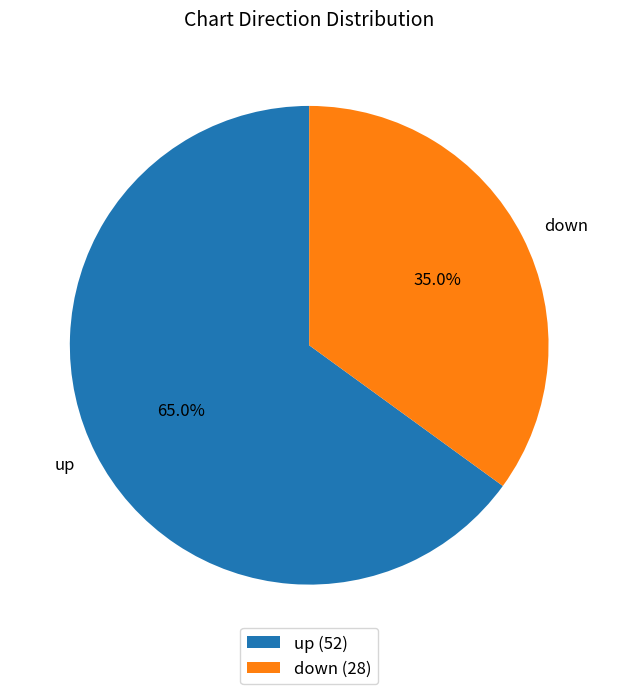

Which category has the smallest portion of the pie?

down